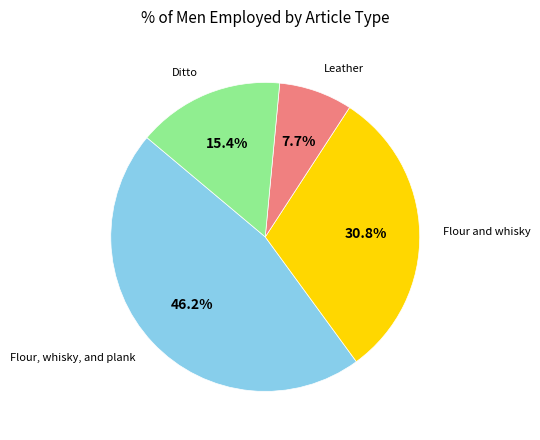

Is there a majority slice in this chart?

No